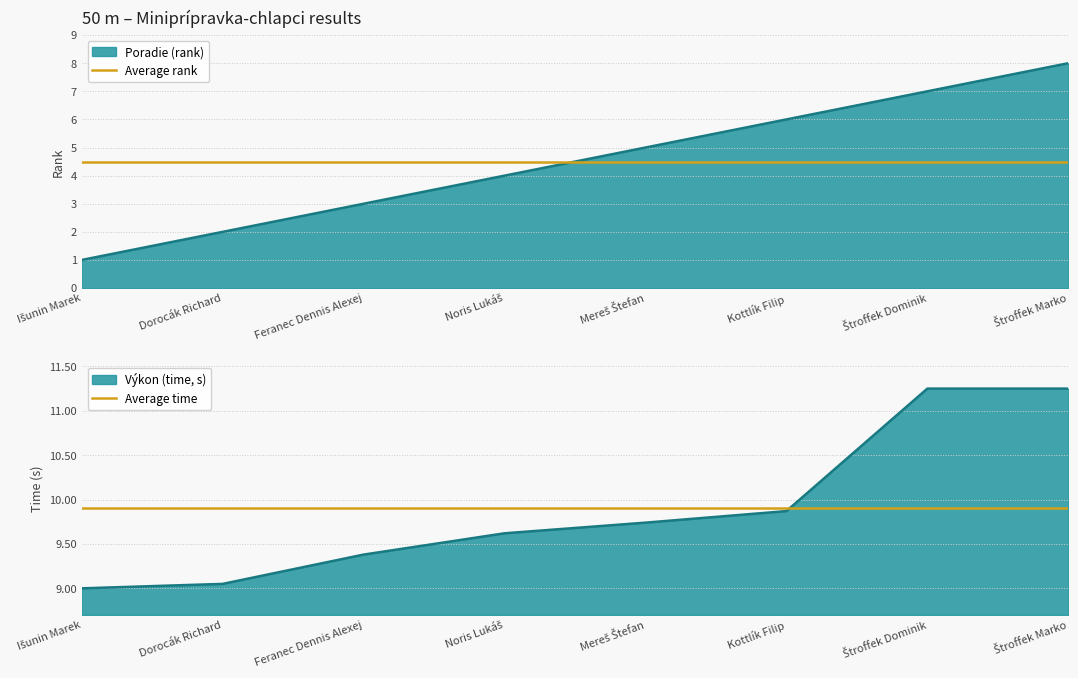

Is it true that Average rank equals 6.0 at Dorocák Richard?

False